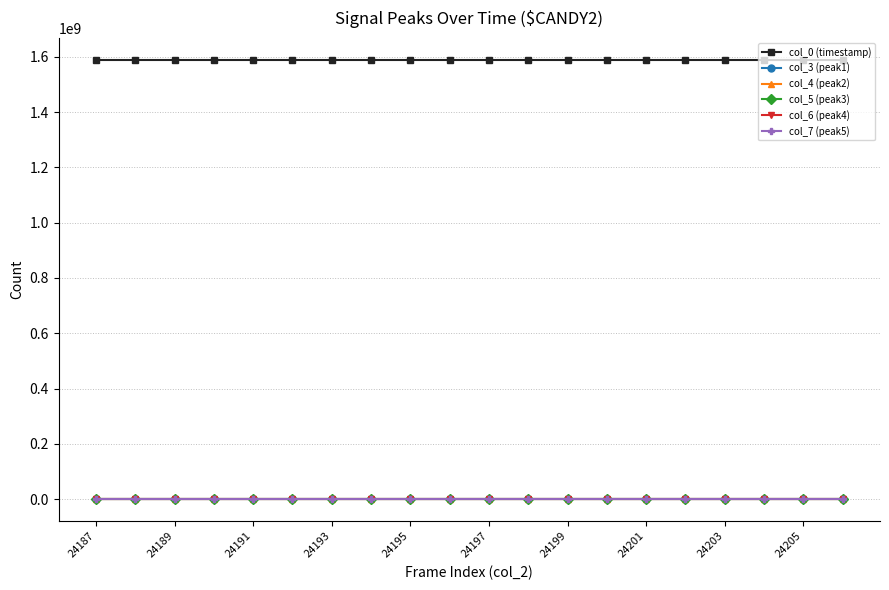

True or false: col_7 (peak5) and col_6 (peak4) cross at least once.

False